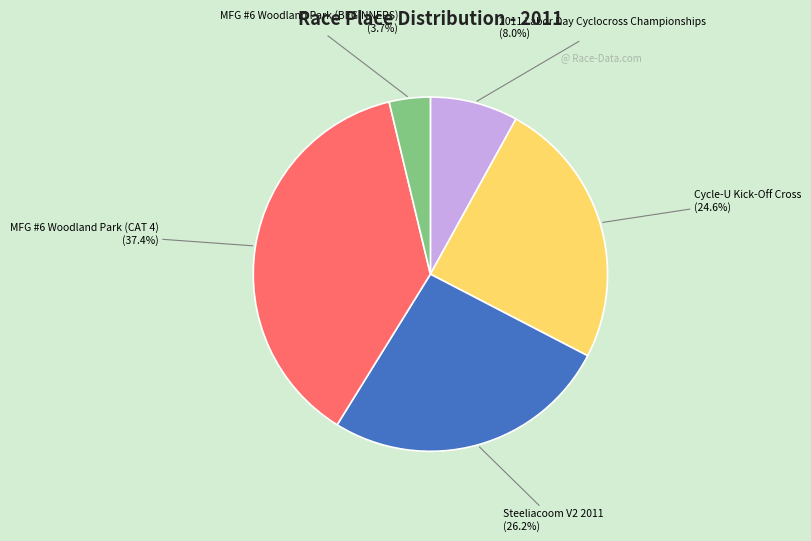

What portion of the pie excludes Cycle-U Kick-Off Cross?

75.4%